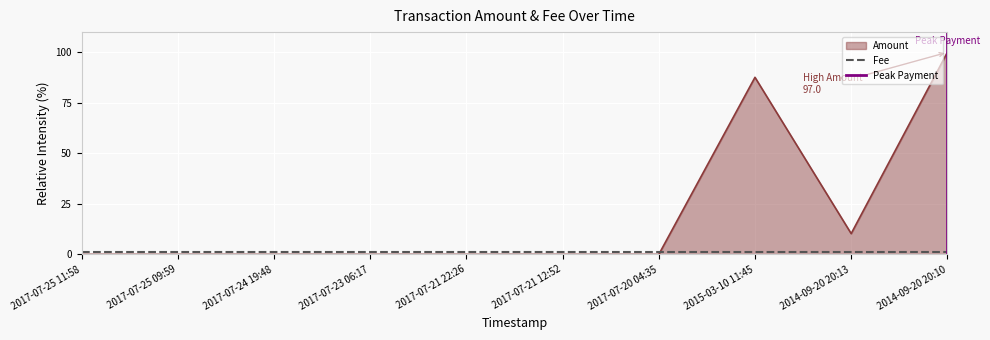

How many positive values are there?

3